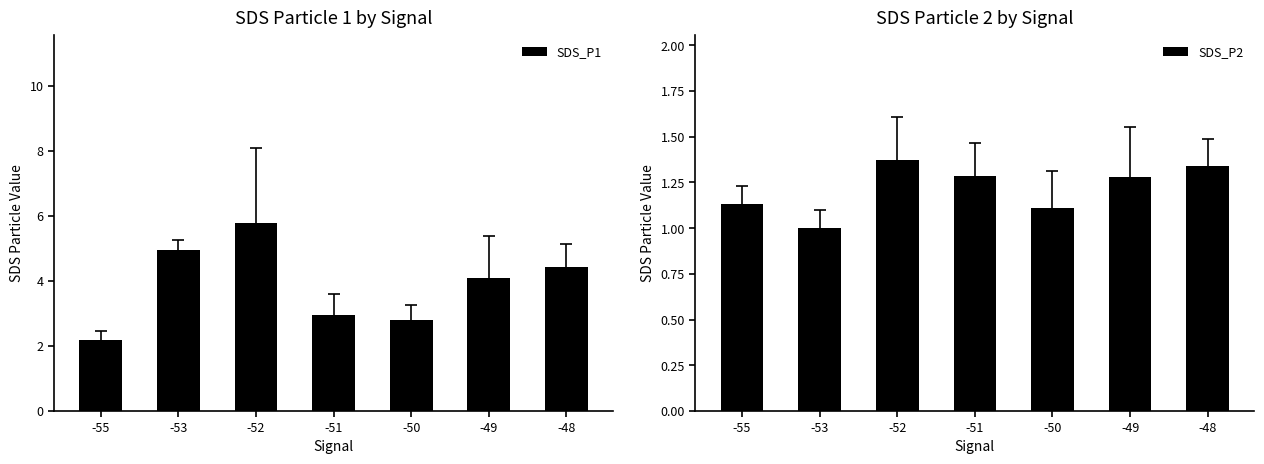

What is the difference between the highest and lowest values at -49?

2.8